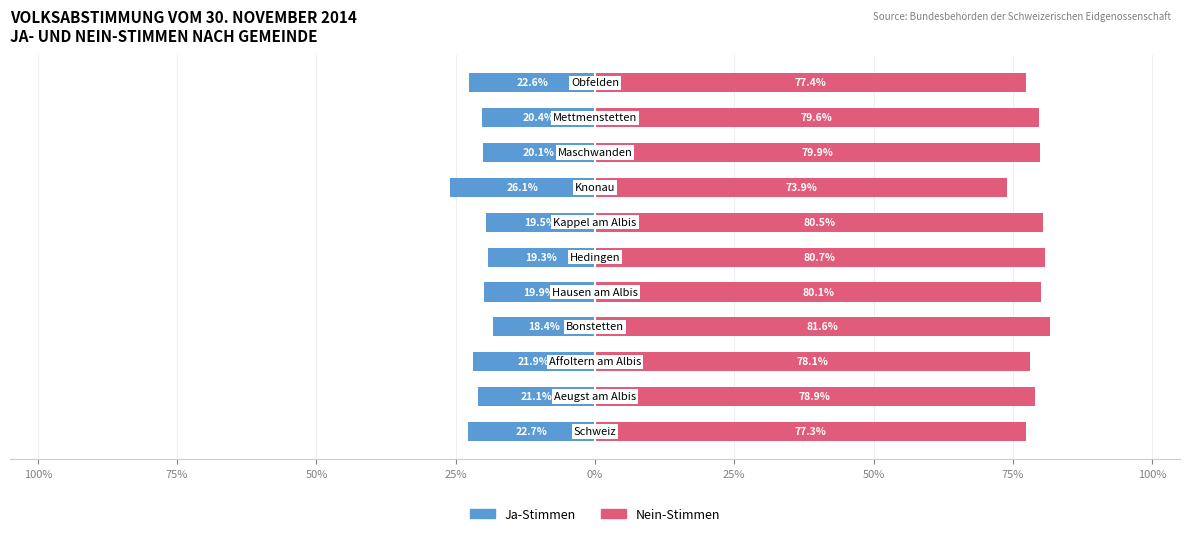

True or false: Ja-Stimmen has a value of -6.8 at 75%.

False